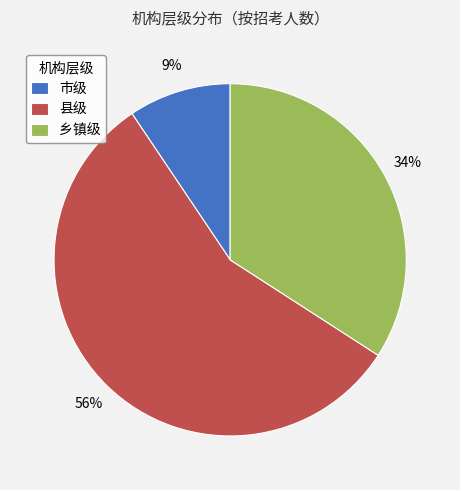

Is it true that 市级 is 9% of the pie?

True